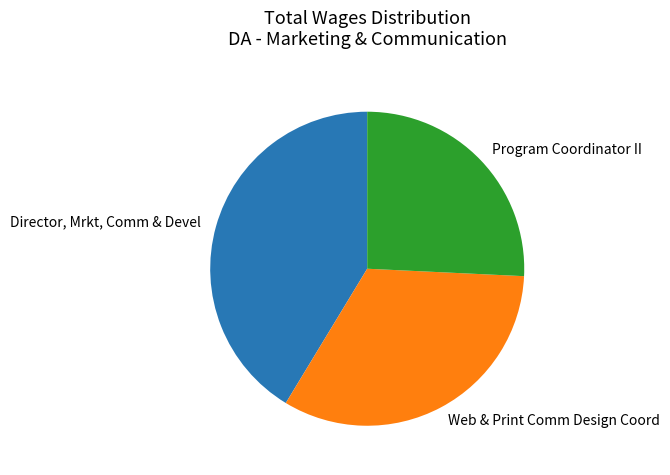

What is the ratio of the value at Director, Mrkt, Comm & Devel to the value at Program Coordinator II?

1.6